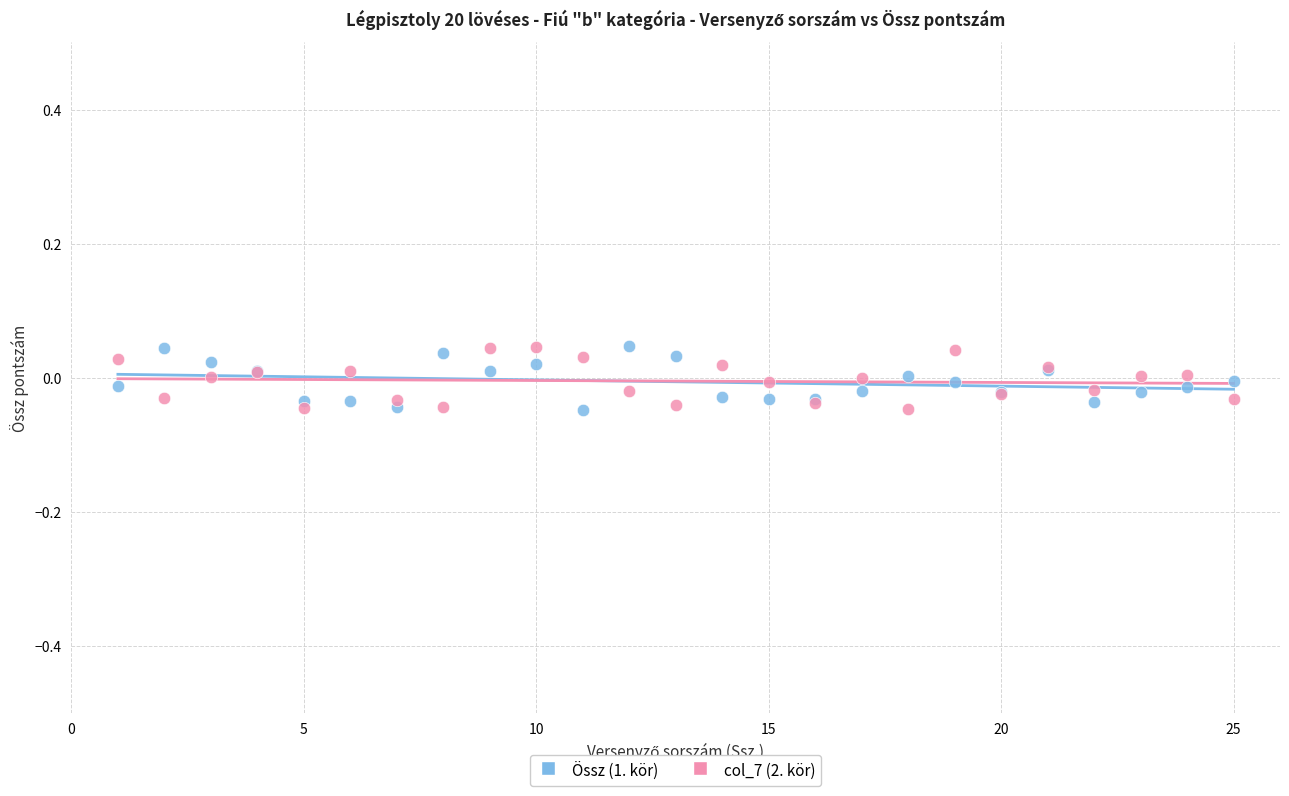

What are all the series names shown in the legend?

Össz (1. kör), col_7 (2. kör)